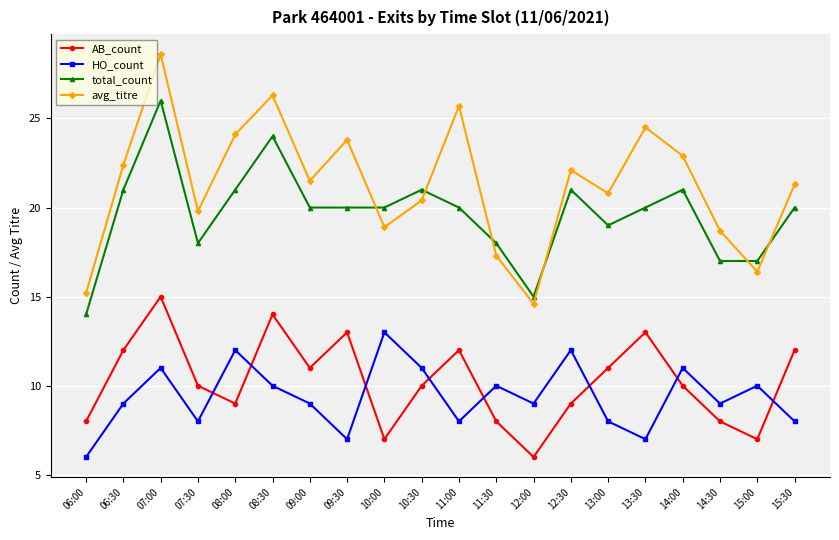

Reading left to right, extract all data points from this chart.

AB_count: 8.0	12.0	15.0	10.0	9.0	14.0	11.0	13.0	7.0	10.0	12.0	8.0	6.0	9.0	11.0	13.0	10.0	8.0	7.0	12.0
HO_count: 6.0	9.0	11.0	8.0	12.0	10.0	9.0	7.0	13.0	11.0	8.0	10.0	9.0	12.0	8.0	7.0	11.0	9.0	10.0	8.0
total_count: 14.0	21.0	26.0	18.0	21.0	24.0	20.0	20.0	20.0	21.0	20.0	18.0	15.0	21.0	19.0	20.0	21.0	17.0	17.0	20.0
avg_titre: 15.2	22.4	28.6	19.8	24.1	26.3	21.5	23.8	18.9	20.4	25.7	17.3	14.6	22.1	20.8	24.5	22.9	18.7	16.4	21.3